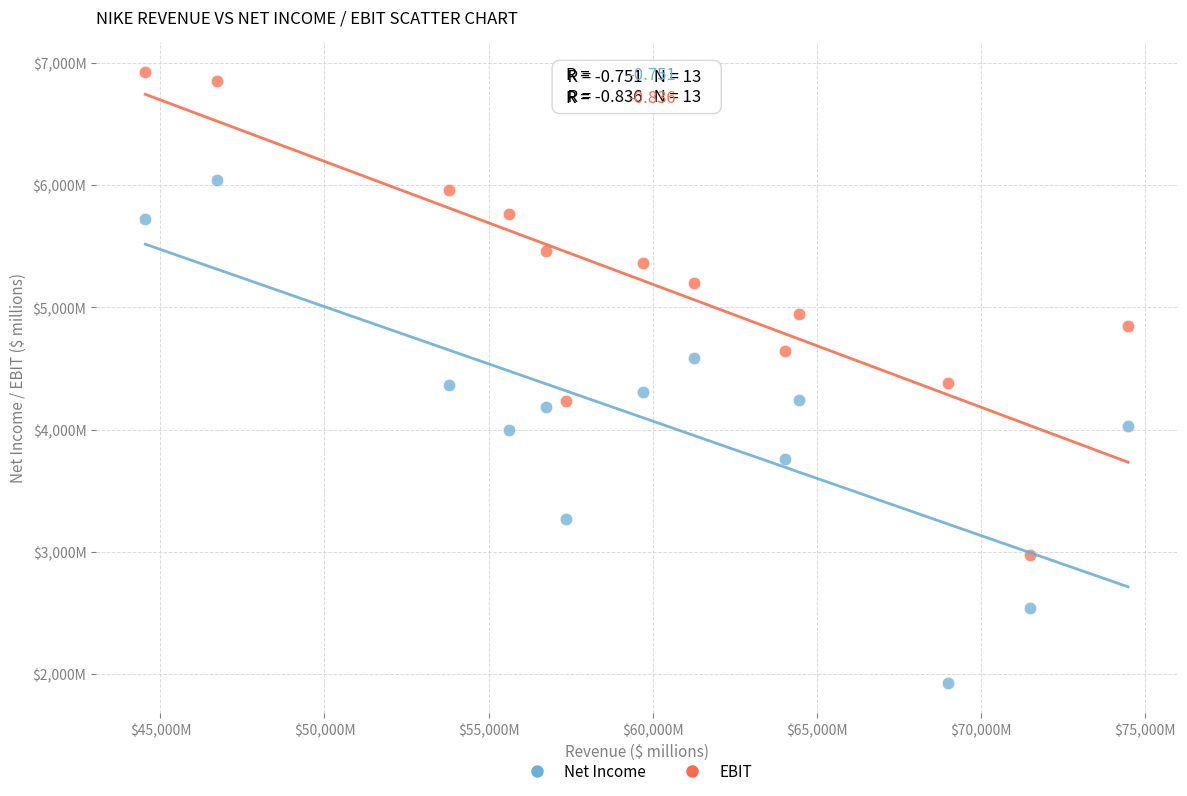

What are all the series names shown in the legend?

Net Income, EBIT